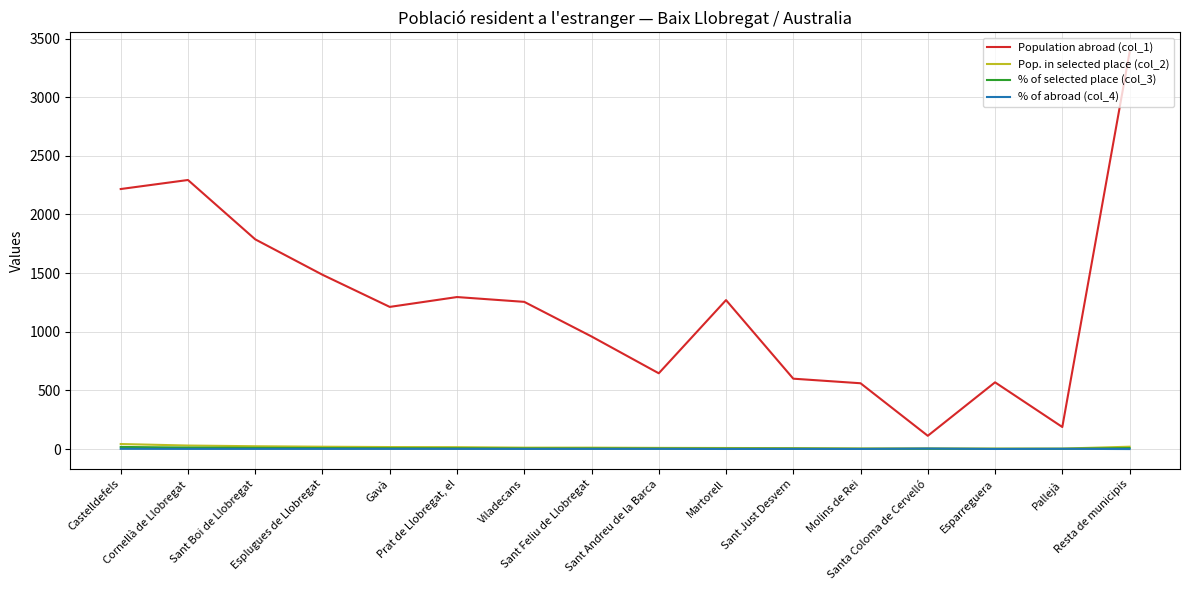

Which series has the largest total across all categories?

Population abroad (col_1)